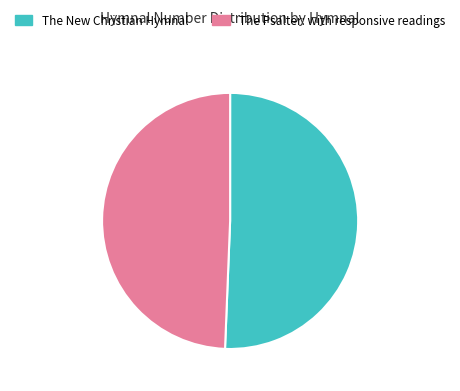

The The New Christian Hymnal slice represents 51% of the pie. True or false?

True